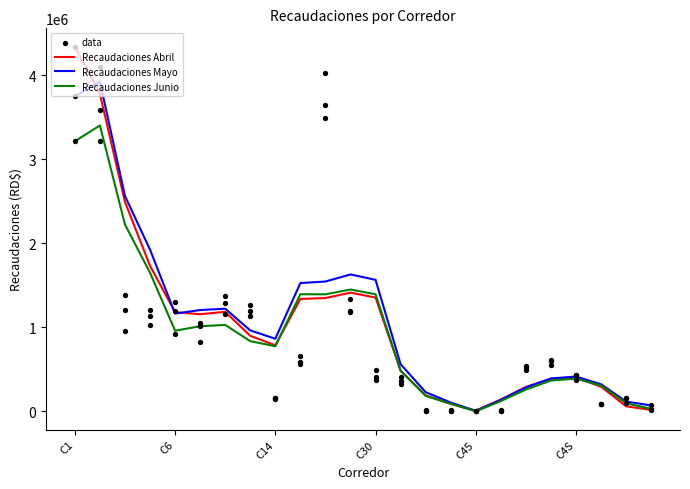

What are all the series names shown in the legend?

Recaudaciones Abril, Recaudaciones Mayo, Recaudaciones Junio